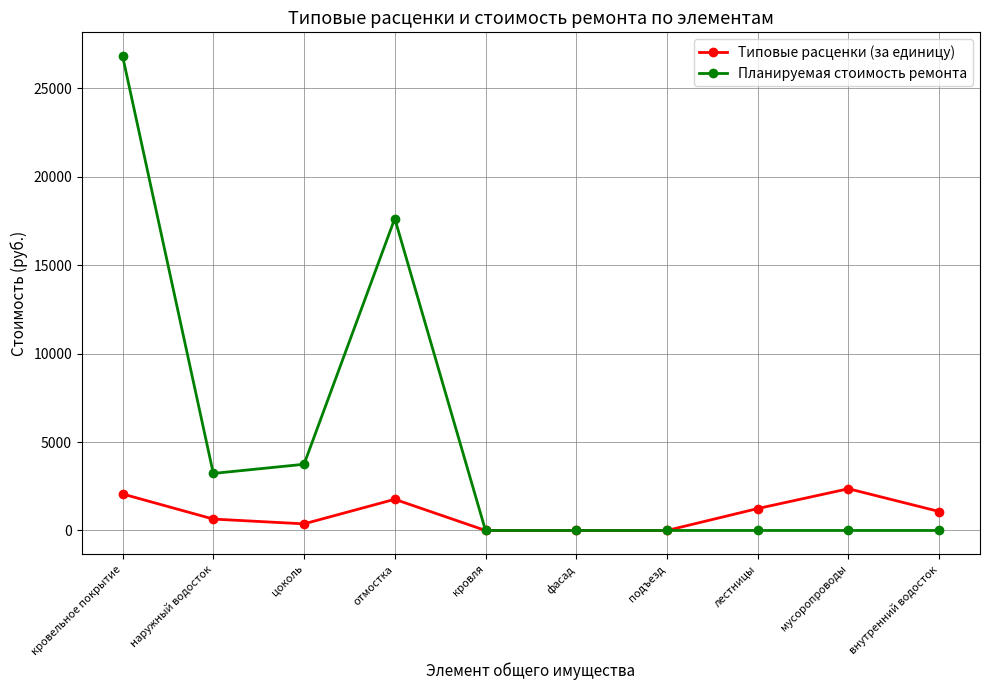

What is the average value of the Типовые расценки (за единицу) series?

951.7